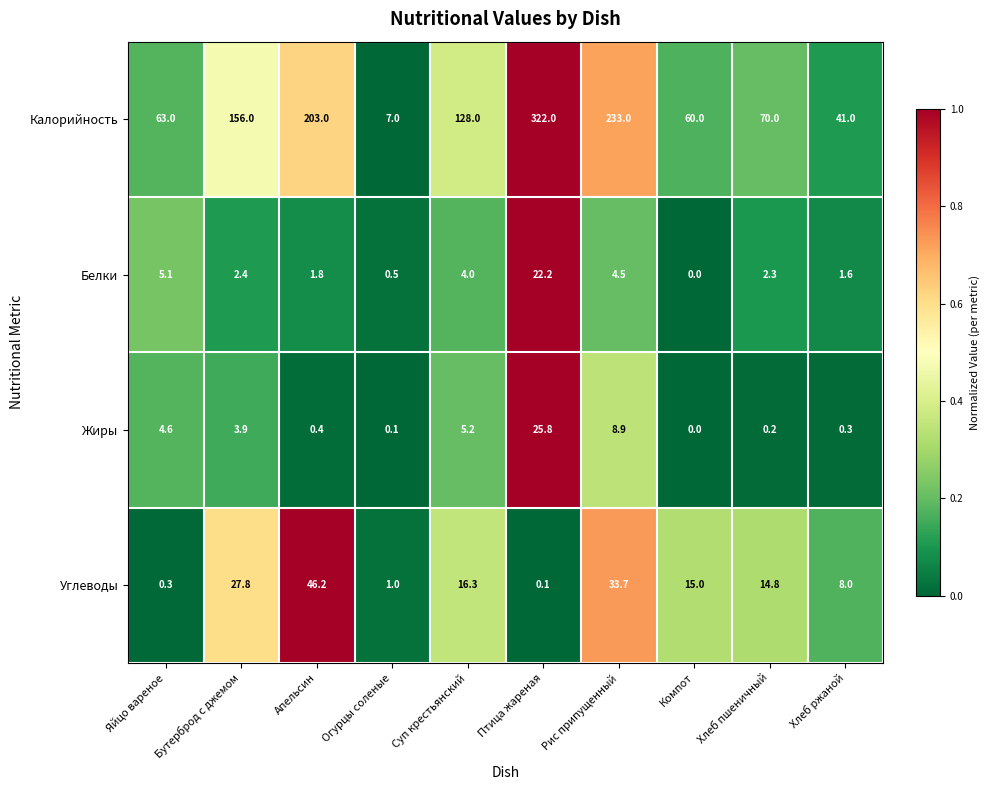

What is the greatest value displayed?

322.0